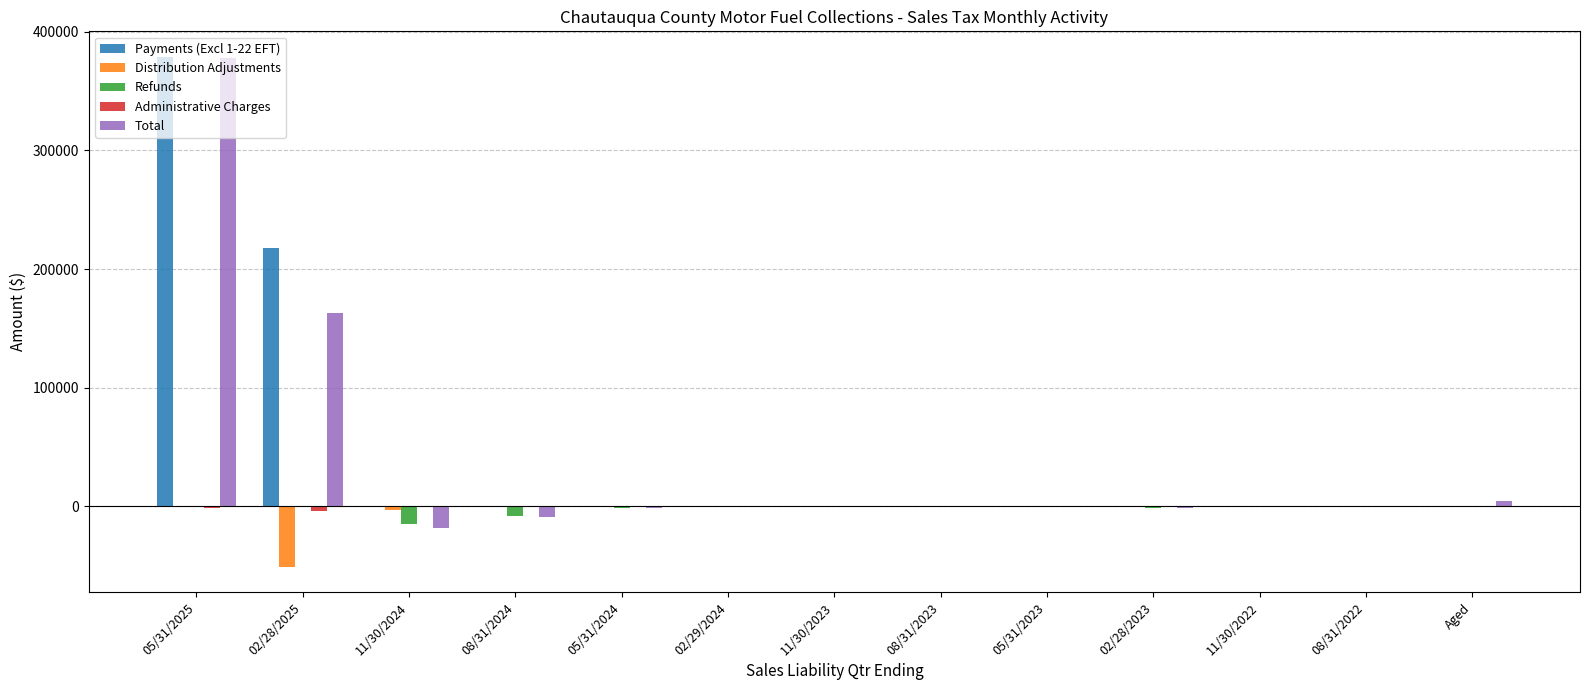

At which category is the sum across all series the highest?

05/31/2025